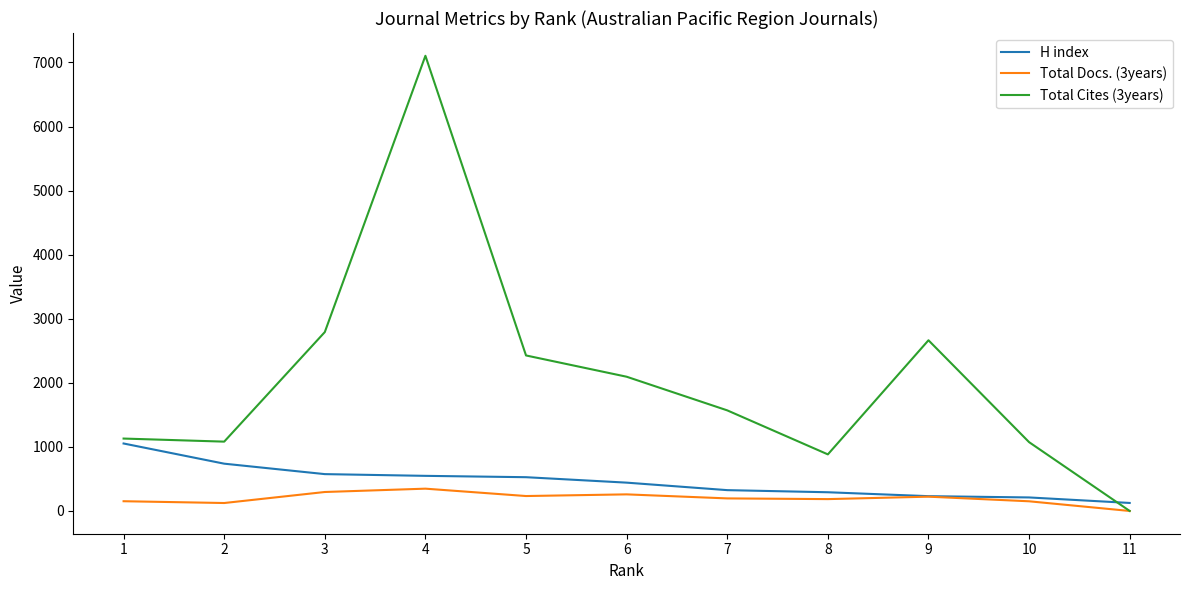

True or false: H index and Total Docs. (3years) intersect in this chart.

False